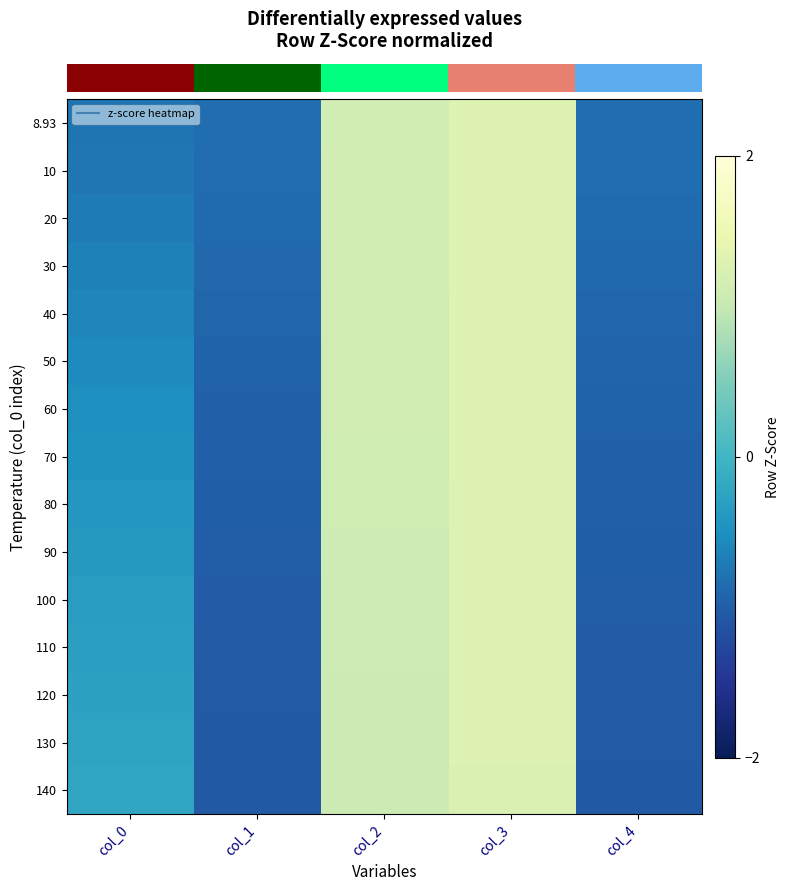

Count the number of data series in this chart.

15